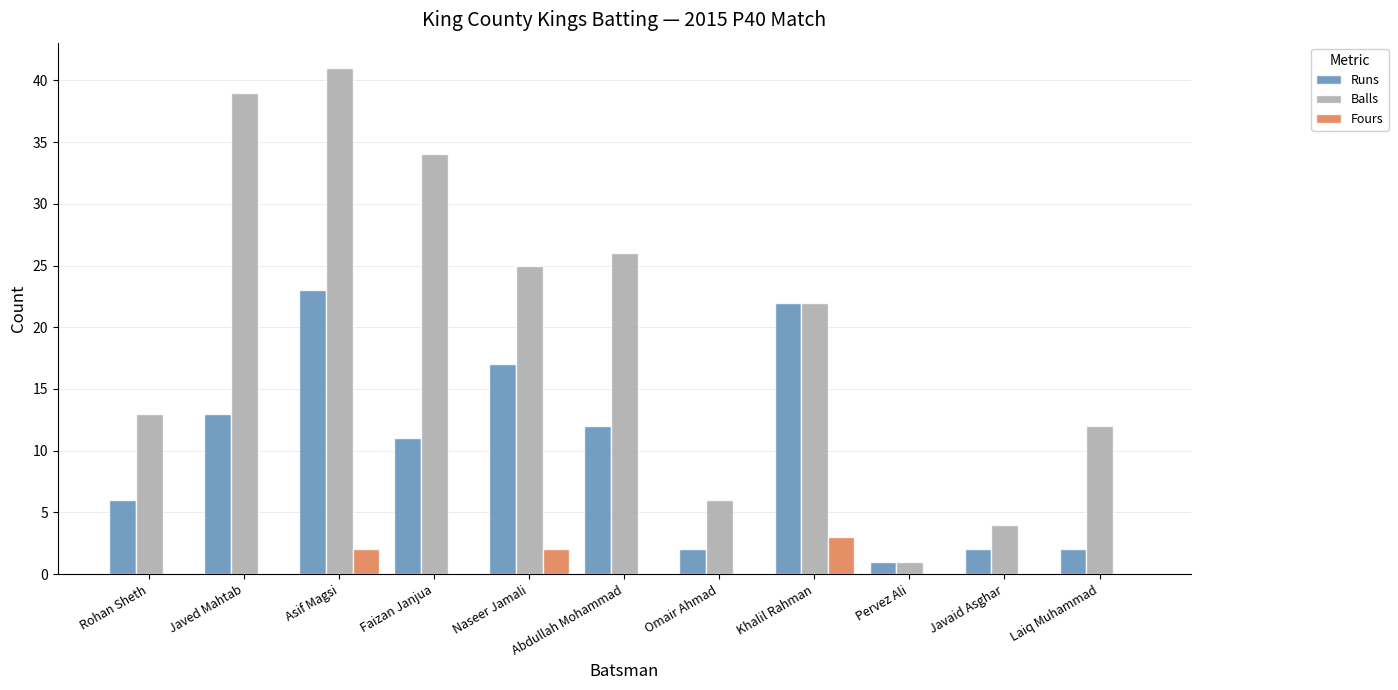

Where is Balls nearest to the value 21?

Khalil Rahman